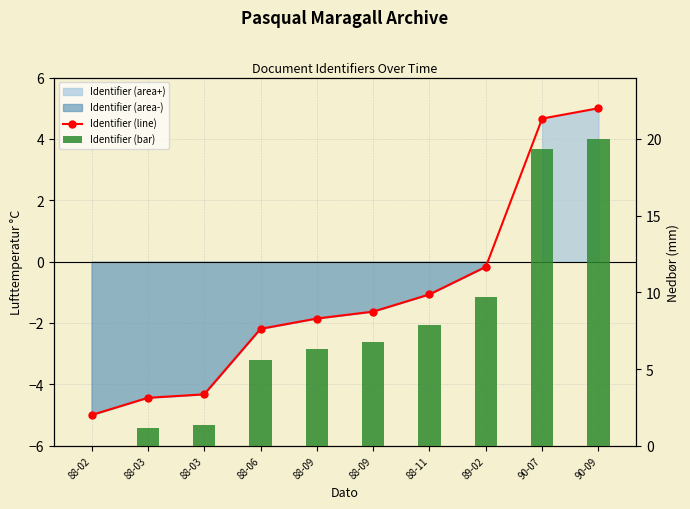

What is the spread (max minus min) of values at 88-02?

5.0